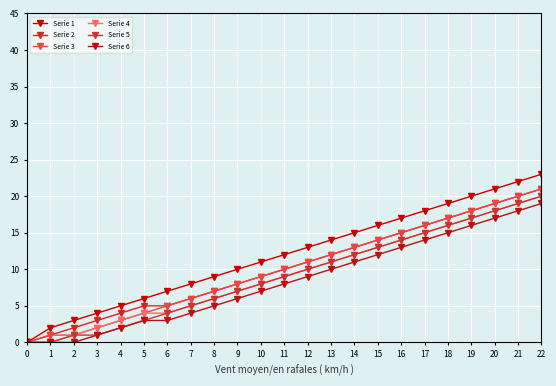

Reading left to right, what are all the values shown in this chart?

Serie 1: 0	2	3	4	5	6	7	8	9	10	11	12	13	14	15	16	17	18	19	20	21	22	23
Serie 2: 0	1	2	3	4	5	5	6	7	8	9	10	11	12	13	14	15	16	17	18	19	20	21
Serie 3: 0	1	1	2	3	4	5	6	7	8	9	10	11	12	13	14	15	16	17	18	19	20	21
Serie 4: 0	0	1	2	3	4	4	5	6	7	8	9	10	11	12	13	14	15	16	17	18	19	20
Serie 5: 0	0	1	1	2	3	4	5	6	7	8	9	10	11	12	13	14	15	16	17	18	19	20
Serie 6: 0	0	0	1	2	3	3	4	5	6	7	8	9	10	11	12	13	14	15	16	17	18	19